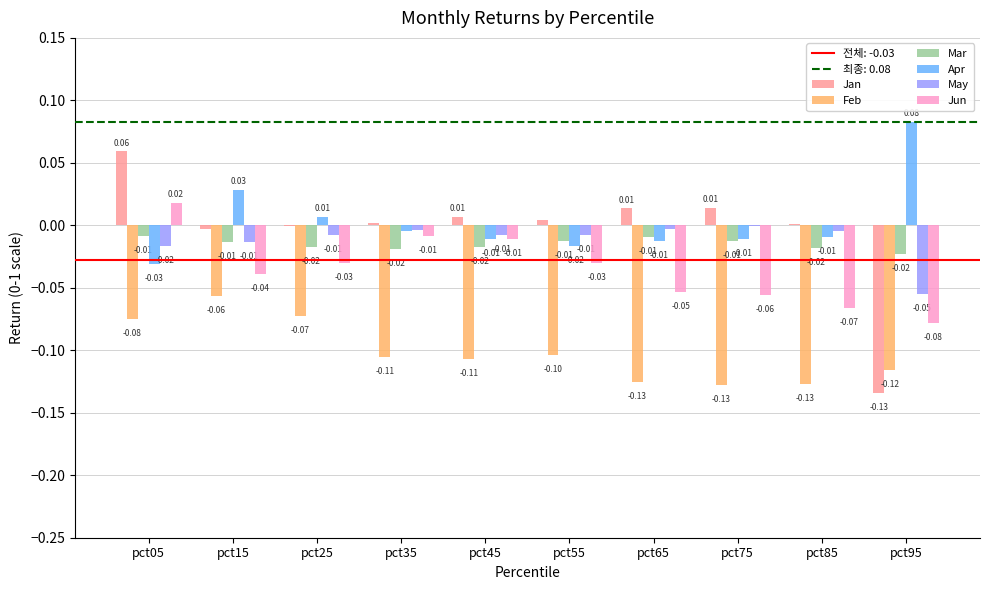

What is the highest value of the Feb series?

-0.1